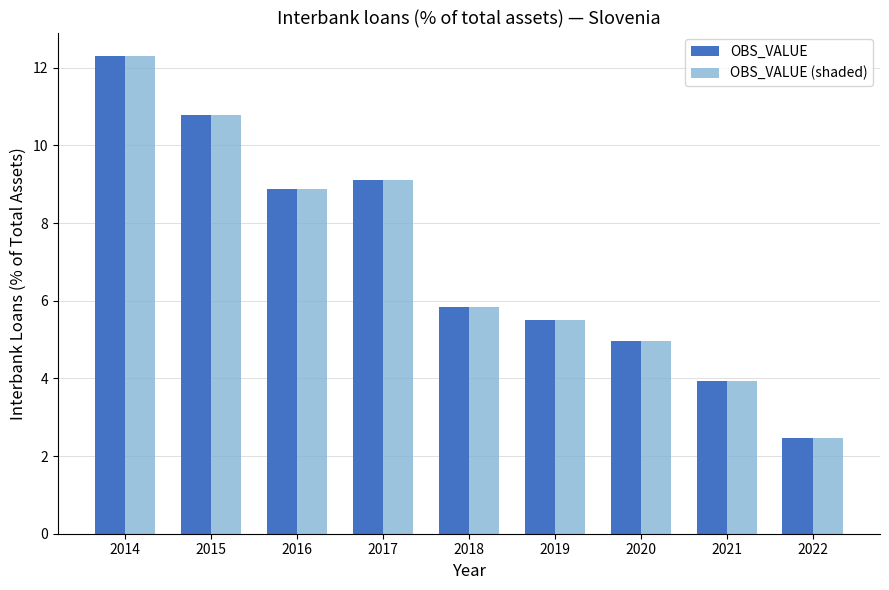

Reading left to right, extract all data points from this chart.

OBS_VALUE: 2014=12.3	2015=10.8	2016=8.9	2017=9.1	2018=5.8	2019=5.5	2020=5.0	2021=3.9	2022=2.5
OBS_VALUE (shaded): 2014=12.3	2015=10.8	2016=8.9	2017=9.1	2018=5.8	2019=5.5	2020=5.0	2021=3.9	2022=2.5